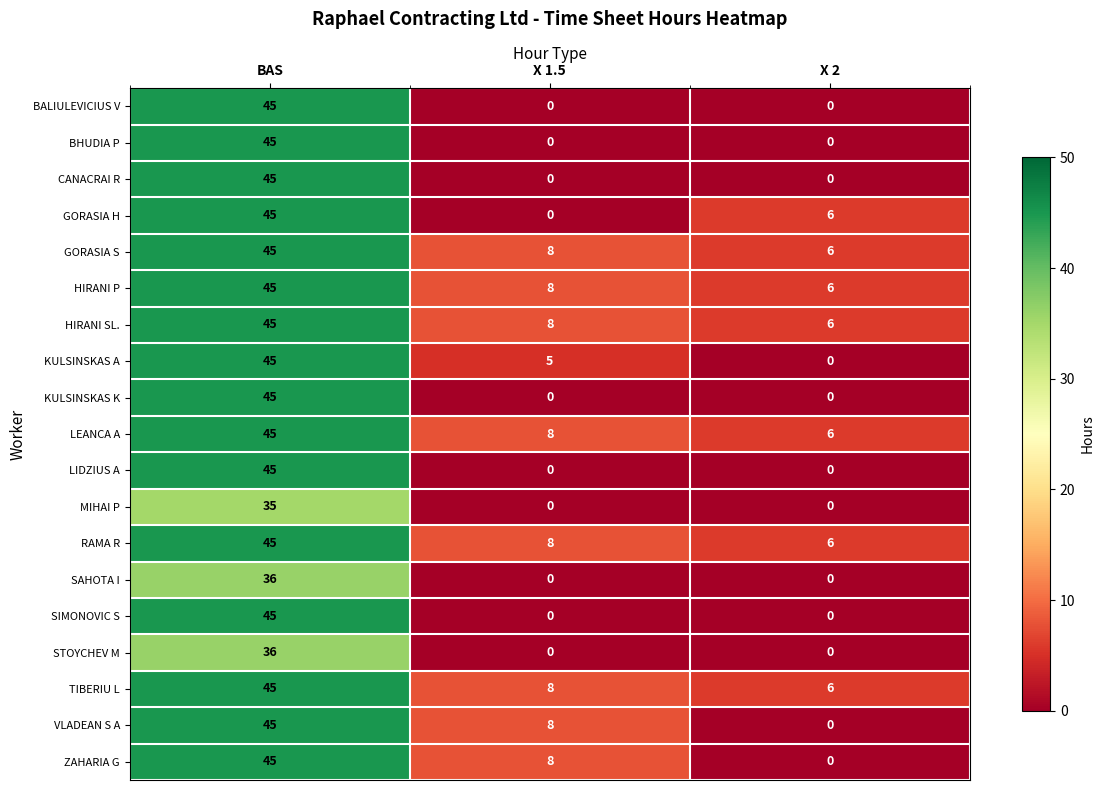

What is the sum of the RAMA R values at X 2 and BAS?

51